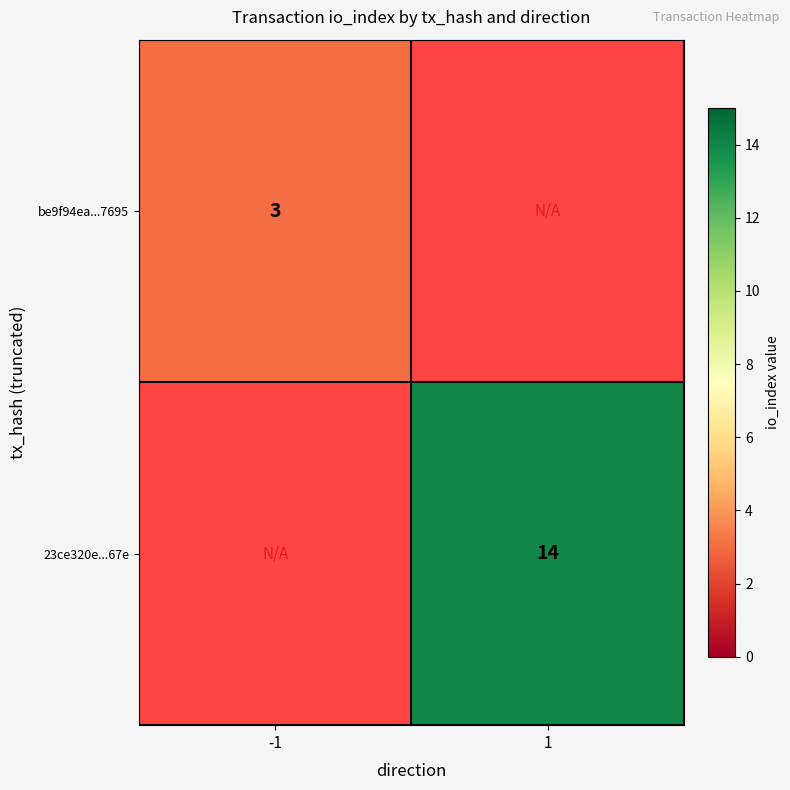

The 23ce320e...67e series shows 14 at 1. True or false?

True